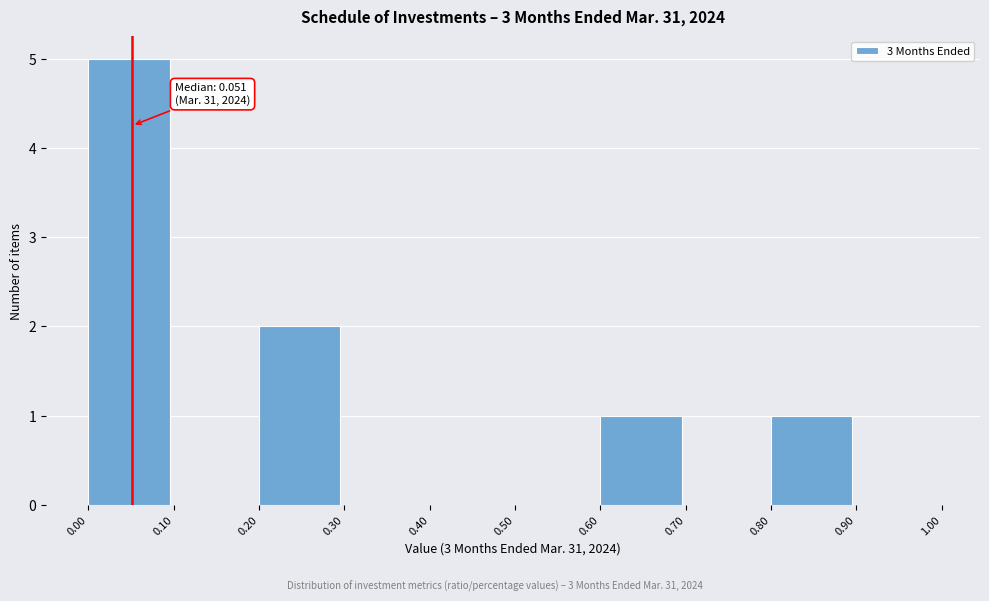

Which range on the x-axis has the tallest bar?

0.00 to 0.10